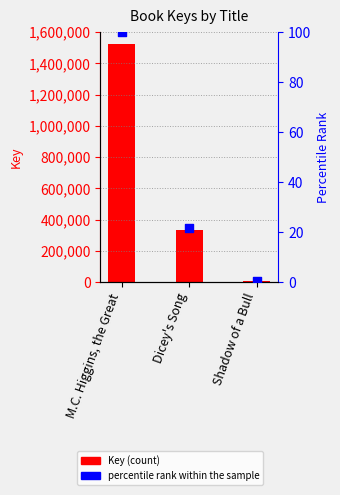

What are all the series names shown in the legend?

Key, percentile rank within the sample